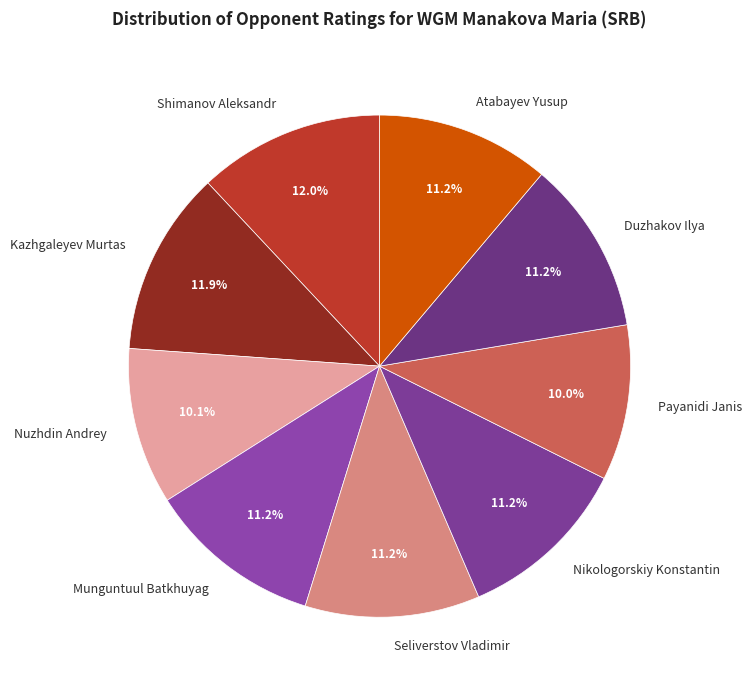

What is the ratio of the value at Nuzhdin Andrey to the value at Payanidi Janis?

1.0